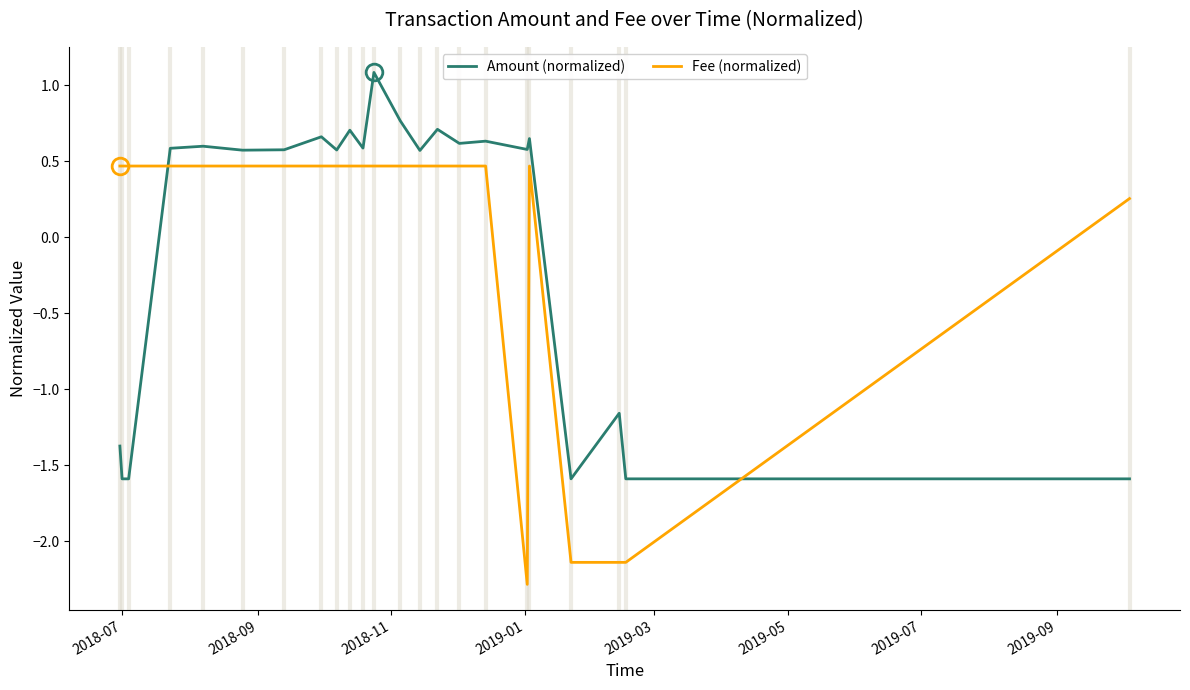

What is the lowest value of the Fee (normalized) series?

-2.3